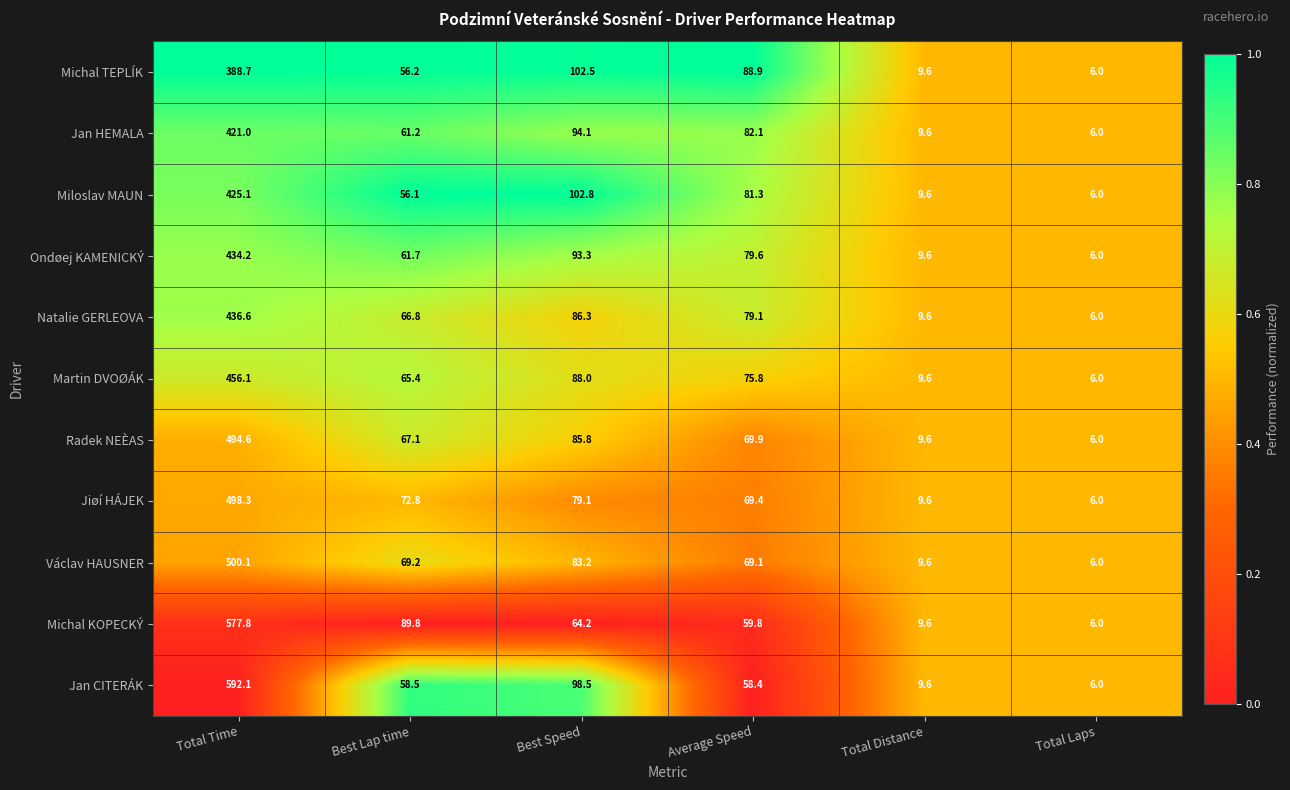

At which category does the chart reach its peak across all series?

Total Time